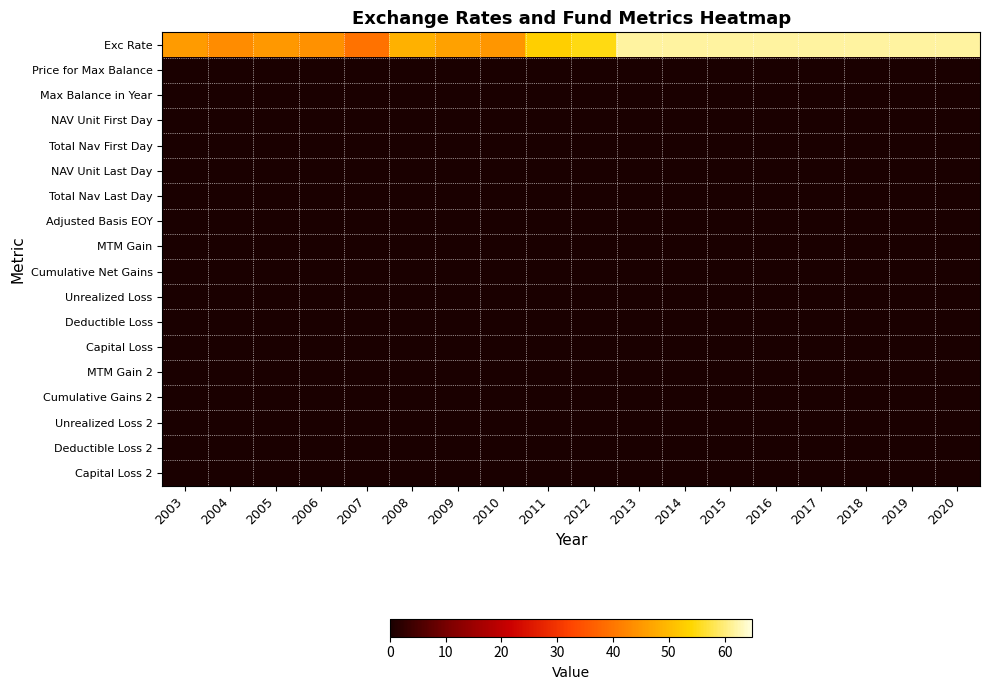

What is the difference between the highest and lowest values at 2020?

61.9